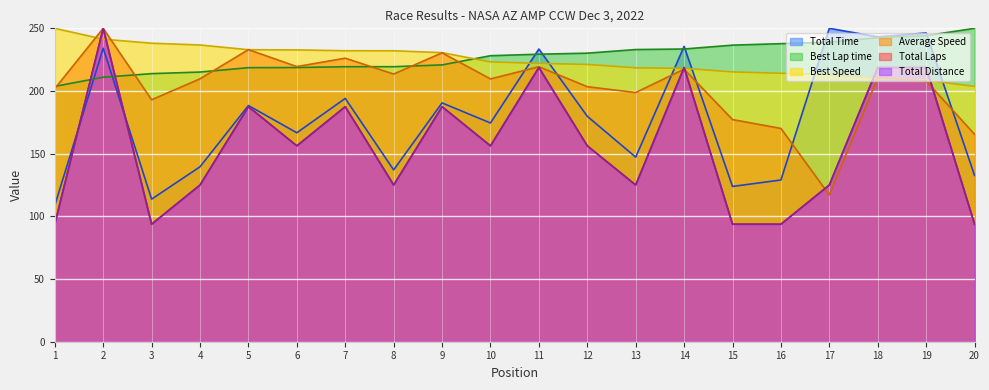

What is the approximate value of Total Laps at 11?

218.8